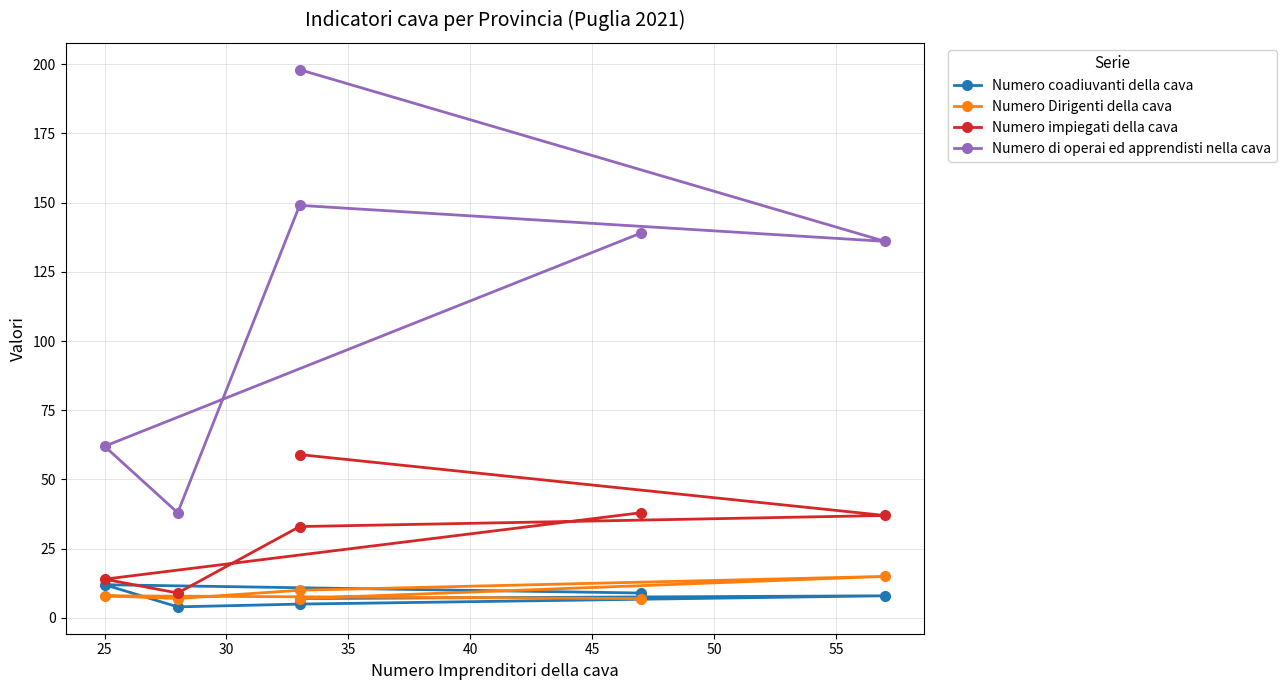

Count the number of data series in this chart.

4